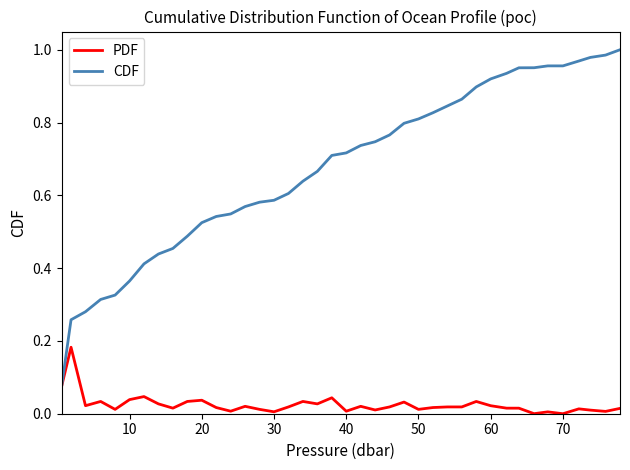

List the series in order of their overall mean, lowest first.

PDF, CDF